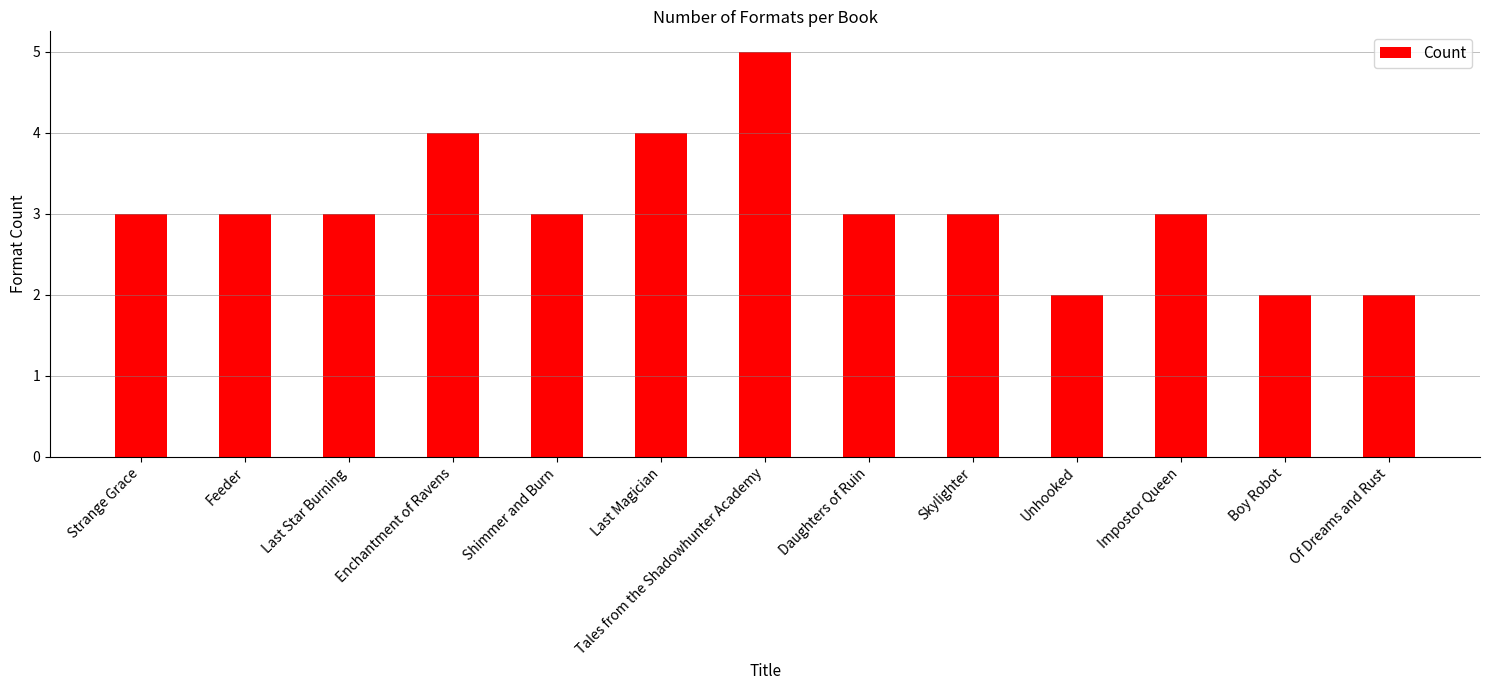

What value does the data have at Last Magician?

4